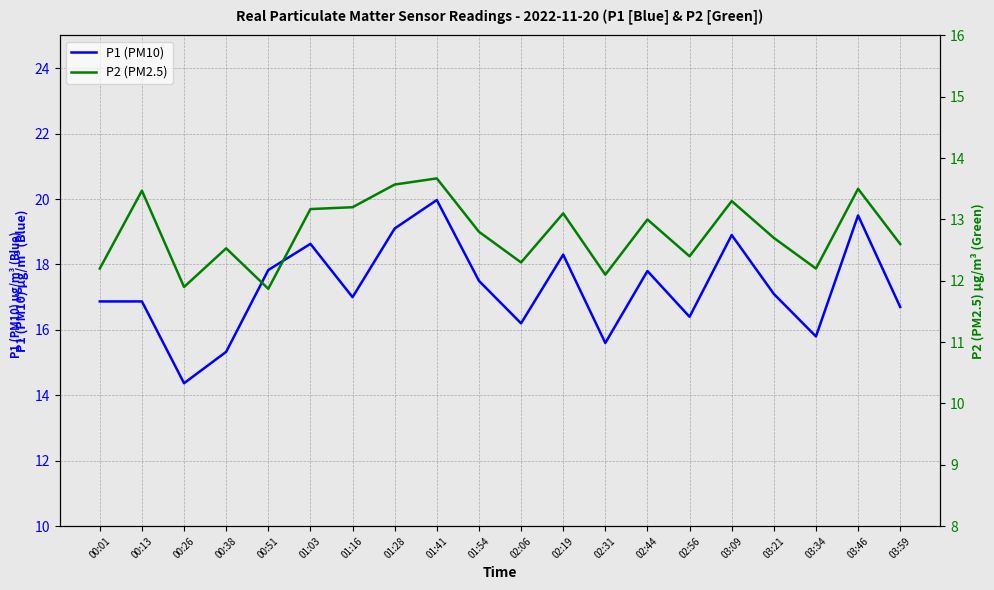

Which series has the largest range (max minus min)?

P1 (PM10)